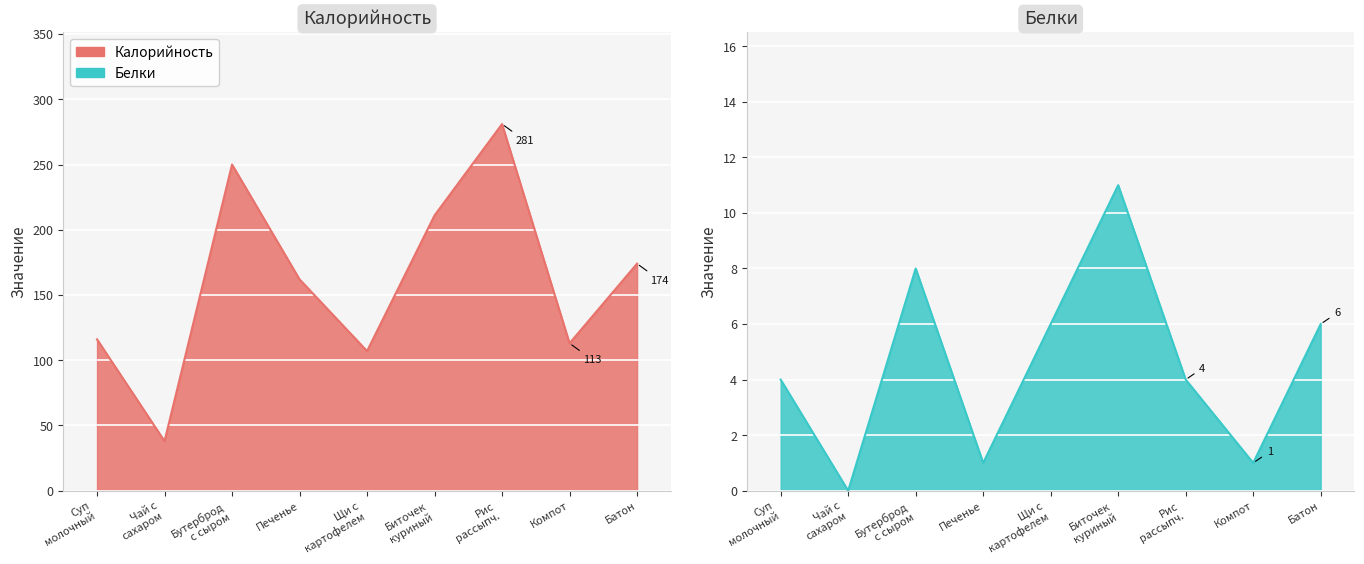

At which label does Белки reach its peak?

Биточек куриный